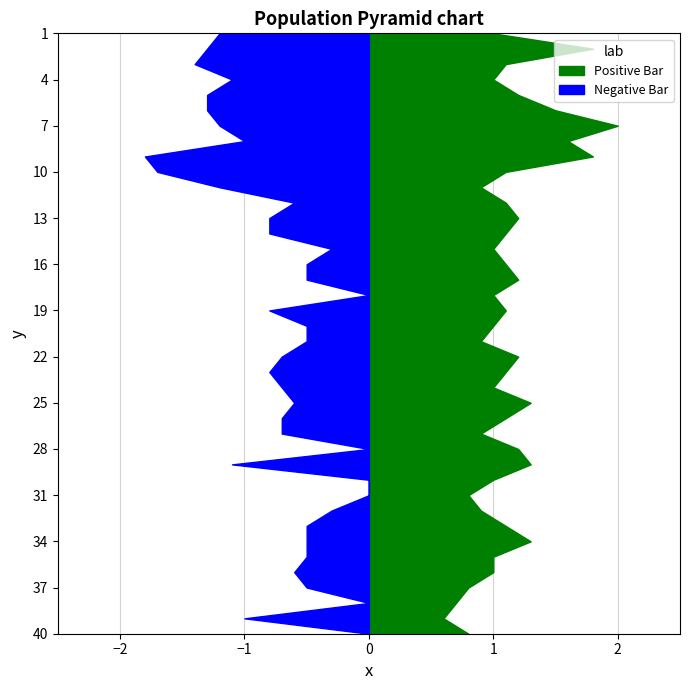

Reading right to left, list all the values displayed in this chart.

Positive Bar: 0.8	0.6	0.7	0.8	1.0	1.0	1.3	1.1	0.9	0.8	1.0	1.3	1.2	0.9	1.1	1.3	1.0	1.1	1.2	0.9	1.0	1.1	1.0	1.2	1.1	1.0	1.1	1.2	1.1	0.9	1.1	1.8	1.6	2.0	1.5	1.2	1.0	1.1	1.8	1.0
Negative Bar: 0.0	1.0	0.0	0.5	0.6	0.5	0.5	0.5	0.3	0.0	0.0	1.1	0.0	0.7	0.7	0.6	0.7	0.8	0.7	0.5	0.5	0.8	0.0	0.5	0.5	0.3	0.8	0.8	0.6	1.2	1.7	1.8	1.0	1.2	1.3	1.3	1.1	1.4	1.3	1.2